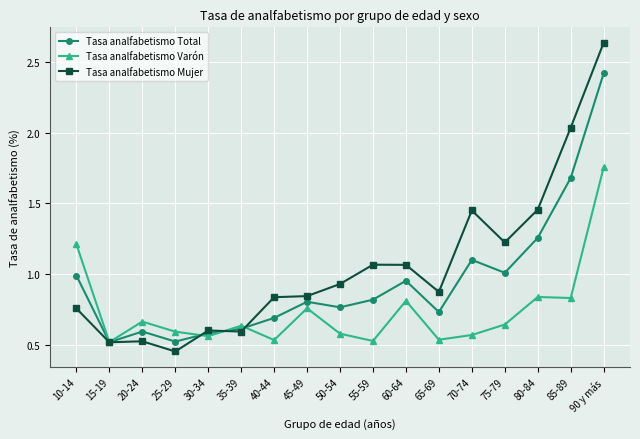

True or false: Tasa analfabetismo Total and Tasa analfabetismo Mujer intersect in this chart.

True